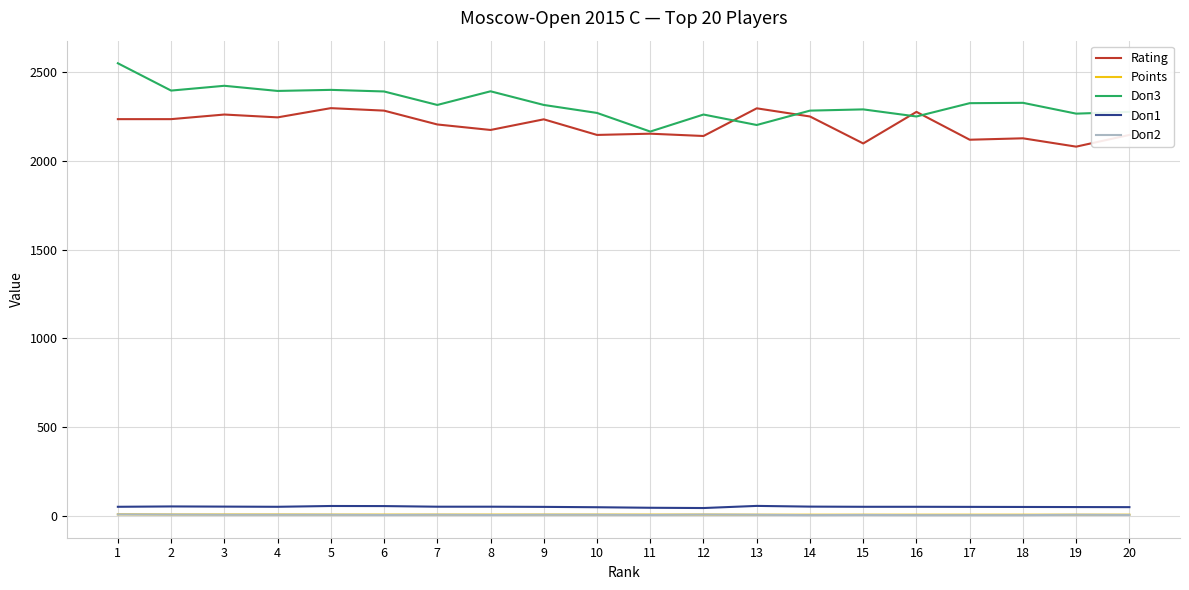

The value of Rating at 18 is 840.7. True or false?

False